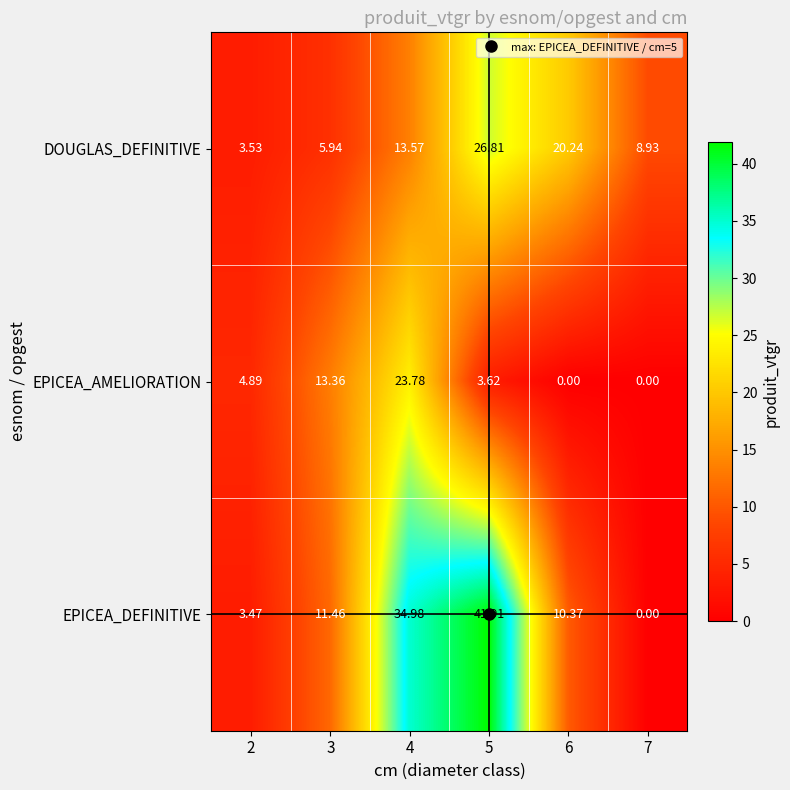

Which series changed the most between 3 and 6?

DOUGLAS_DEFINITIVE